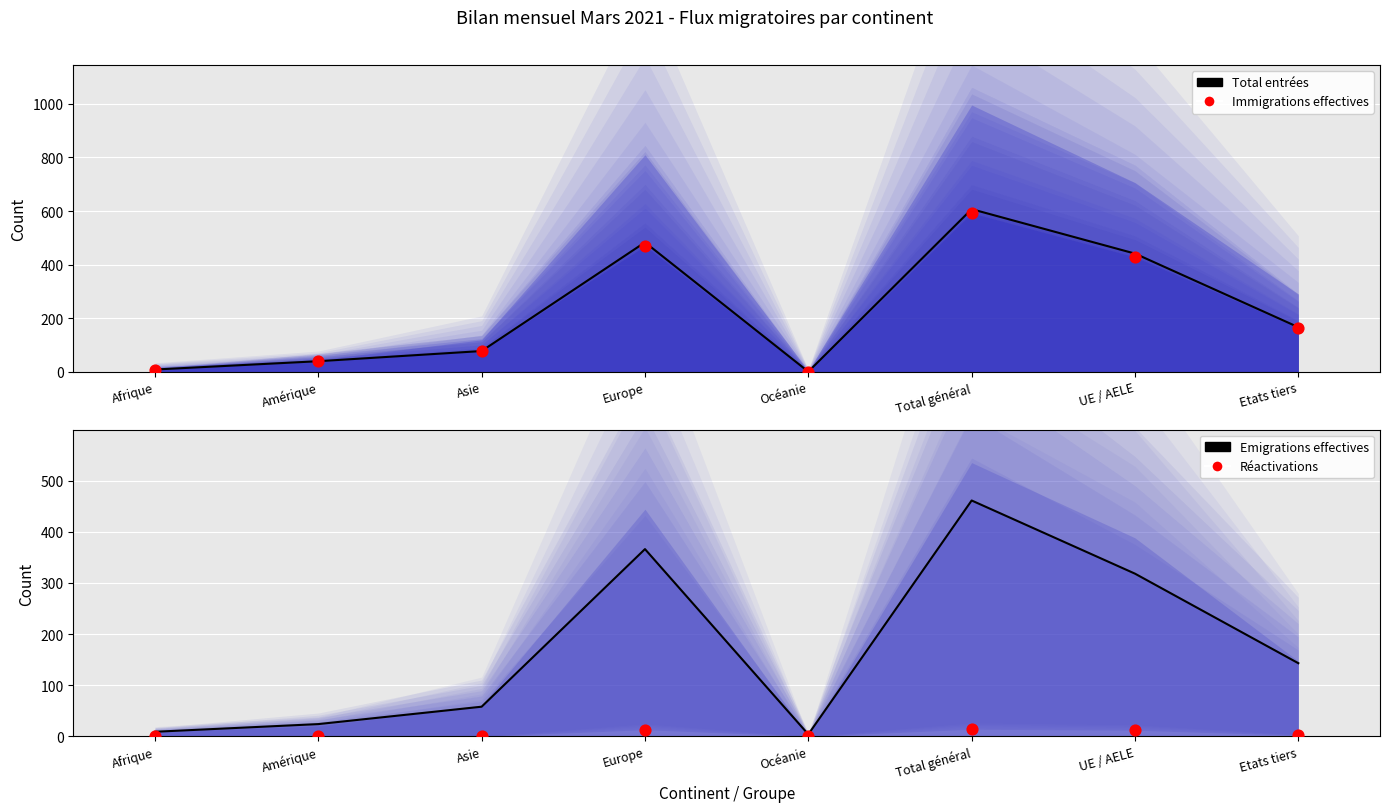

Which series contains the highest Y value?

Total entrées (line)